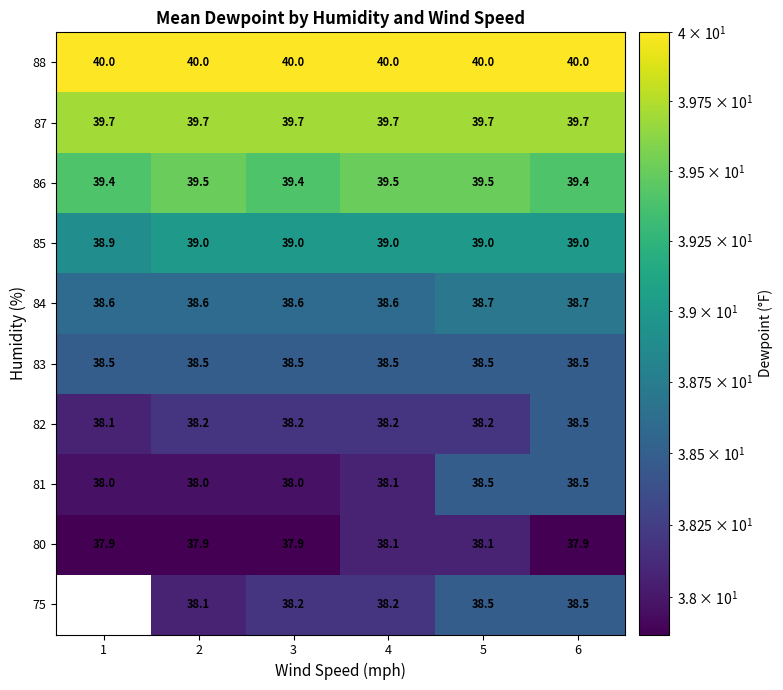

Is the value of 82 at 1 greater than the value of 83 at 4?

No